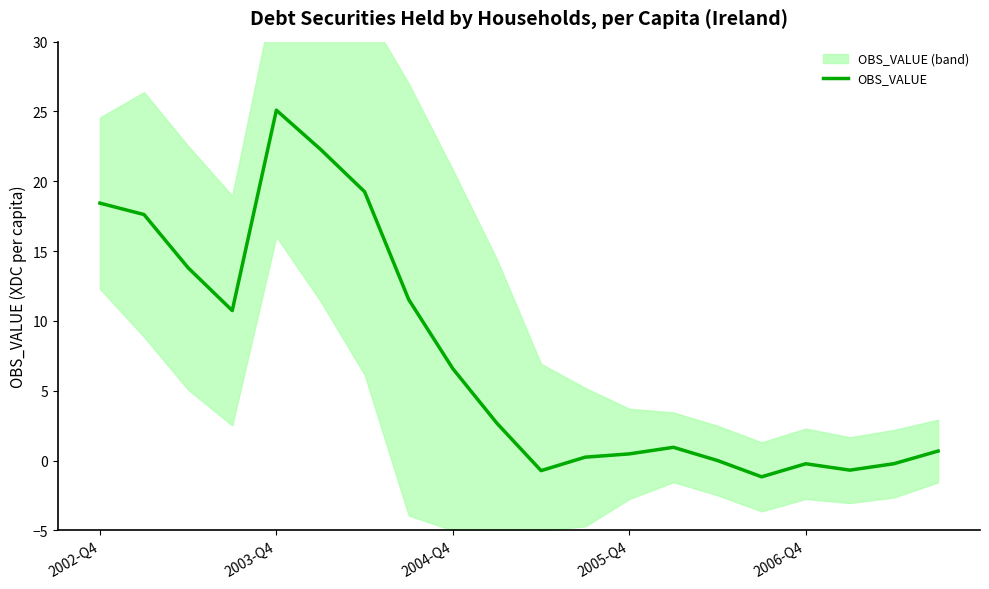

What is the difference between the maximum and minimum values?

26.3